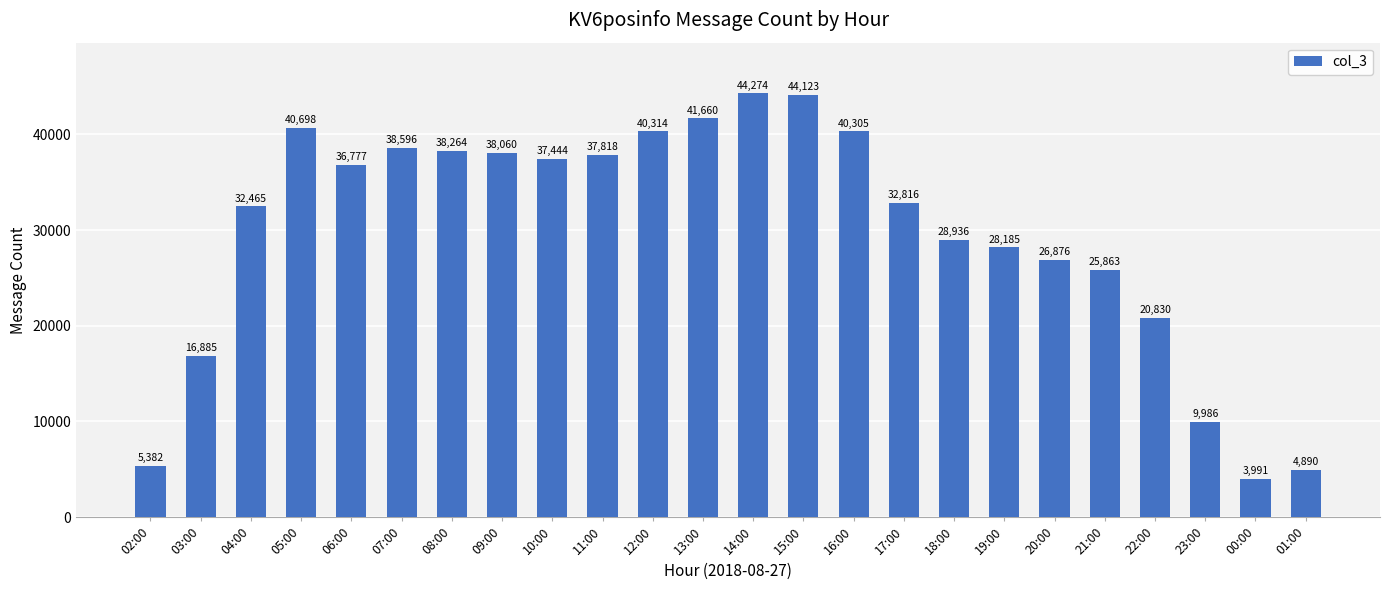

List the labels in order of value, smallest first.

00:00, 01:00, 02:00, 23:00, 03:00, 22:00, 21:00, 20:00, 19:00, 18:00, 04:00, 17:00, 06:00, 10:00, 11:00, 09:00, 08:00, 07:00, 16:00, 12:00, 05:00, 13:00, 15:00, 14:00